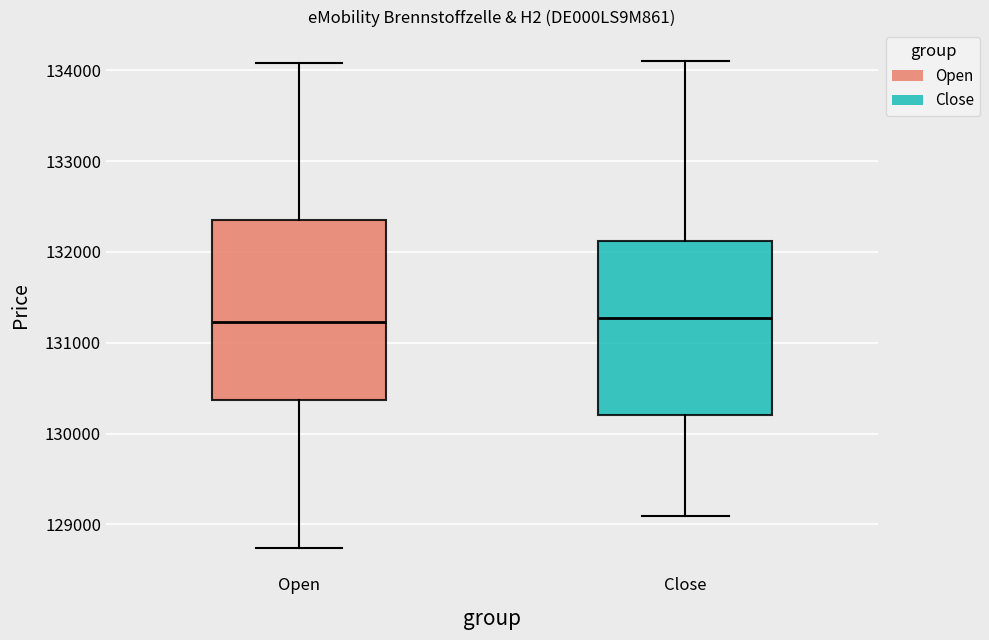

Reading left to right, read every box against the y-axis: the position of its median line, the range the box covers, and the ends of its whiskers. The values are not printed on the chart, so give them approximately, as read against the axis.

Open: median 131200, box 130400 to 132400, whiskers 128700 to 134100
Close: median 131300, box 130200 to 132100, whiskers 129100 to 134100